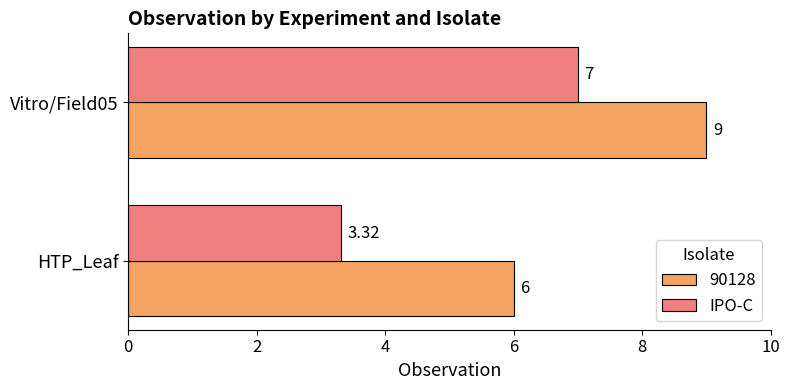

Which series has the widest spread of values?

IPO-C